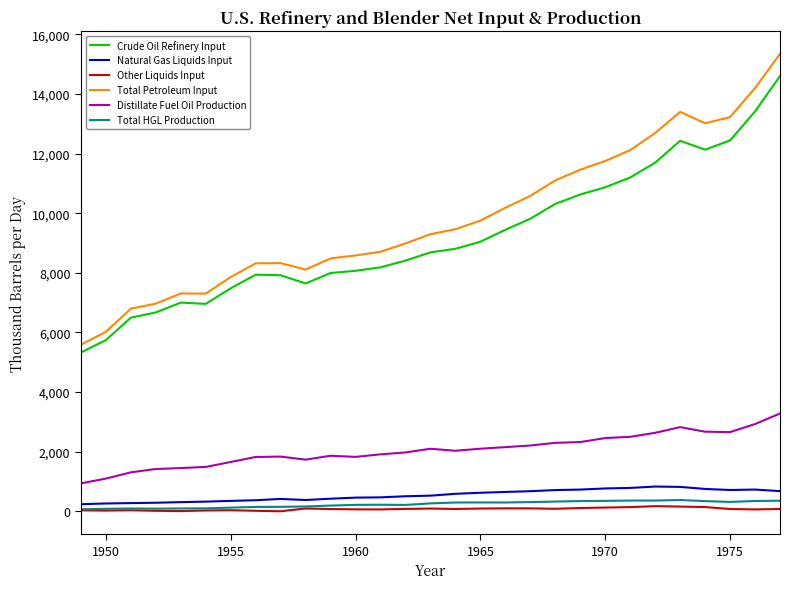

True or false: Natural Gas Liquids Input and Crude Oil Refinery Input cross at least once.

False